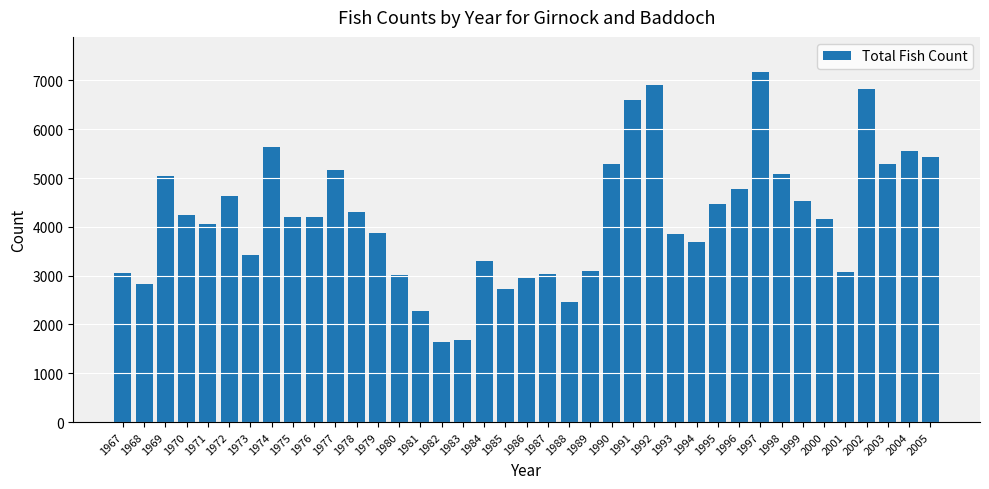

Which category has the highest value across all series?

1997